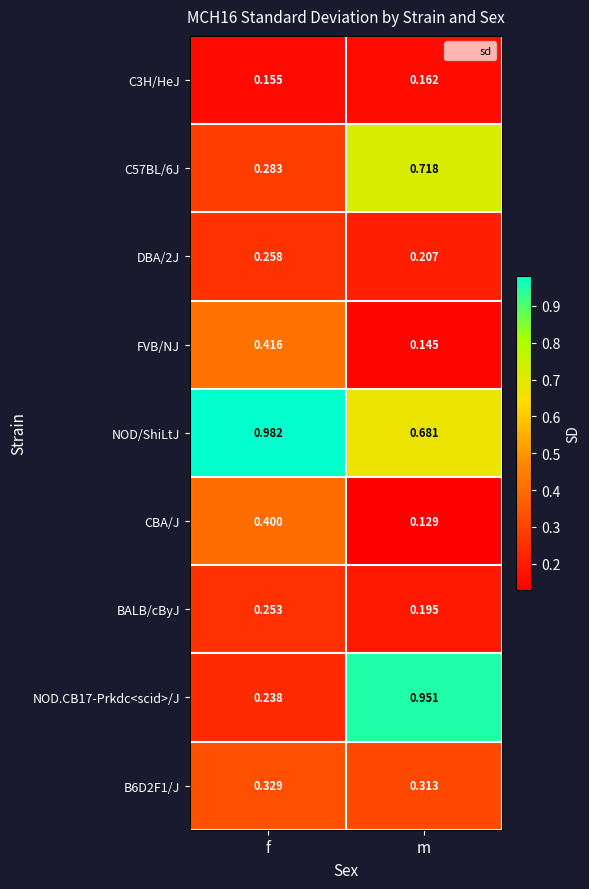

What is the spread (max minus min) of values at f?

0.8